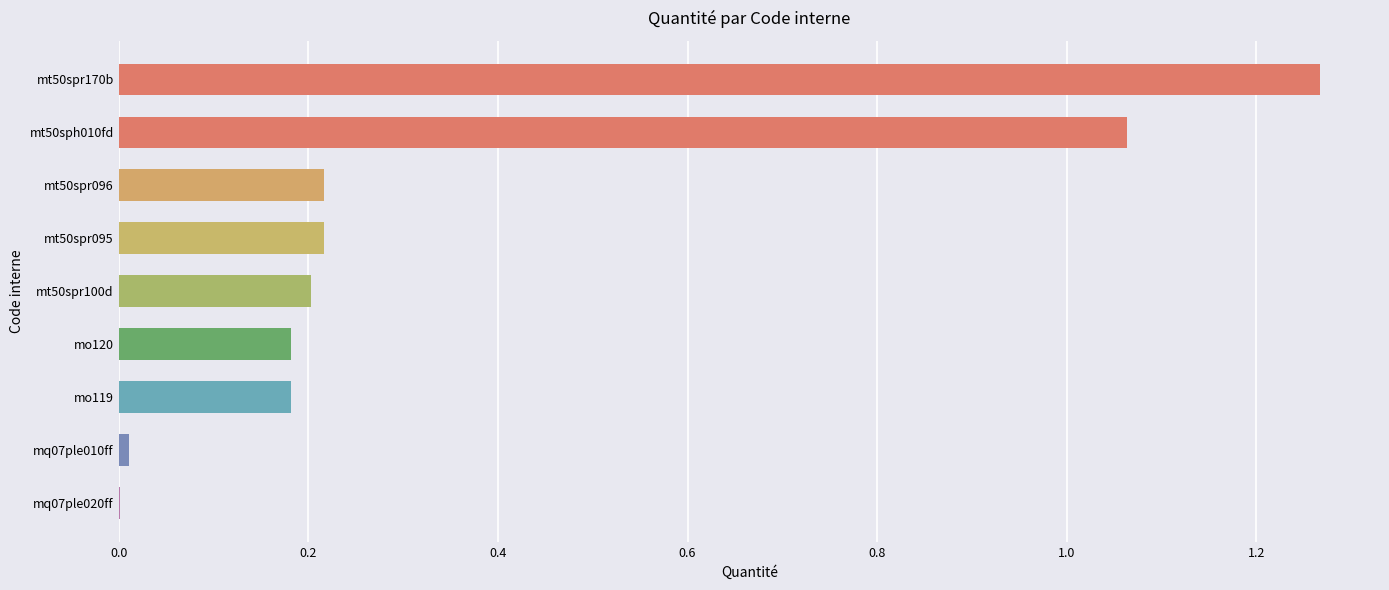

What is the sum of all values?

3.3